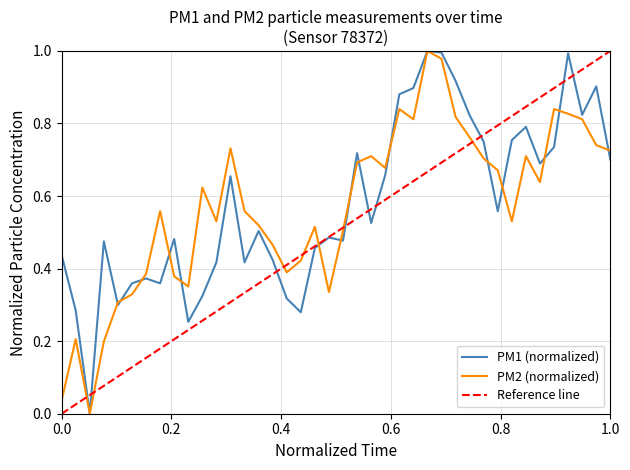

True or false: P2 has a value of 0.6 at 01:25.

False